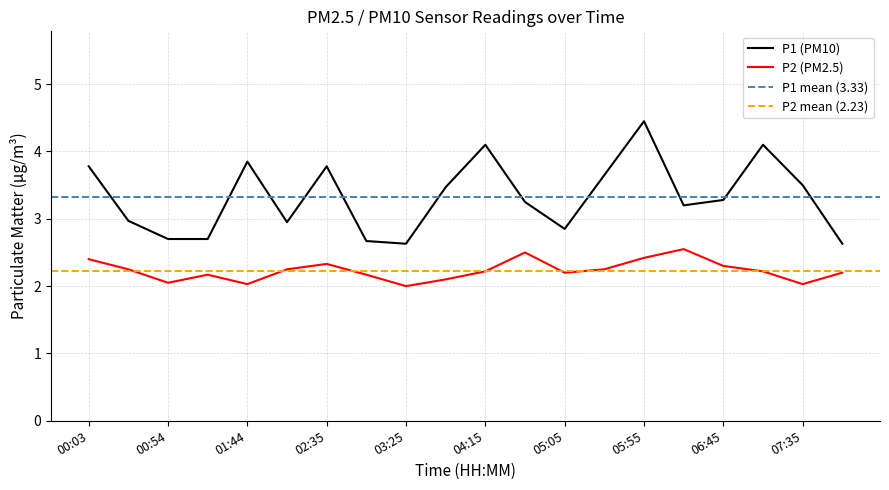

Where is P2 nearest to the value 2?

03:25